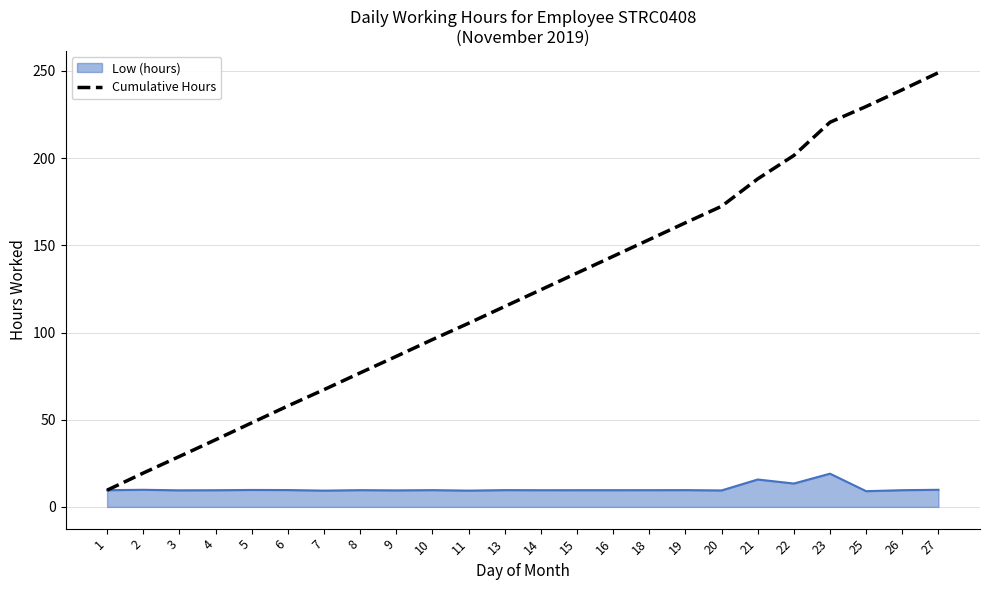

What is the total value across all series at 18?

162.9